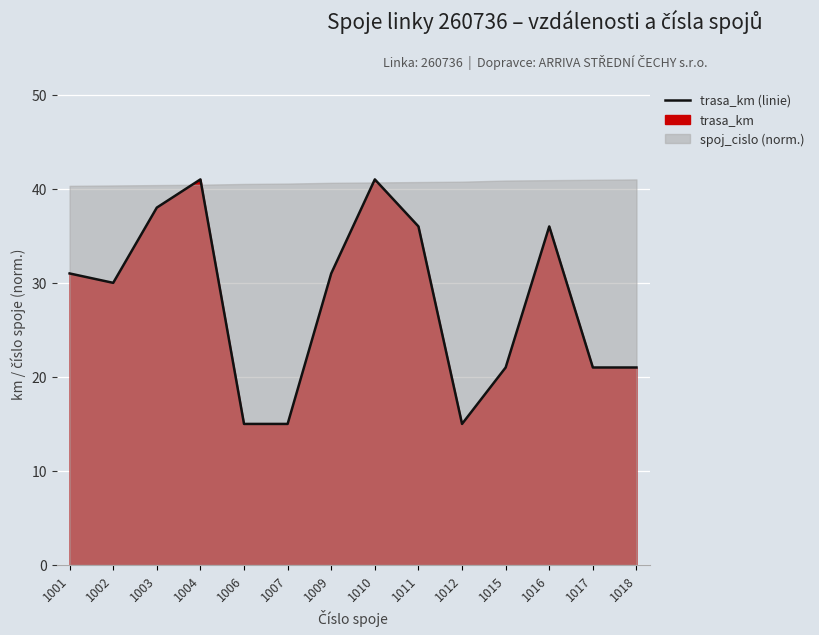

True or false: the data shows 41 at 1010.

True